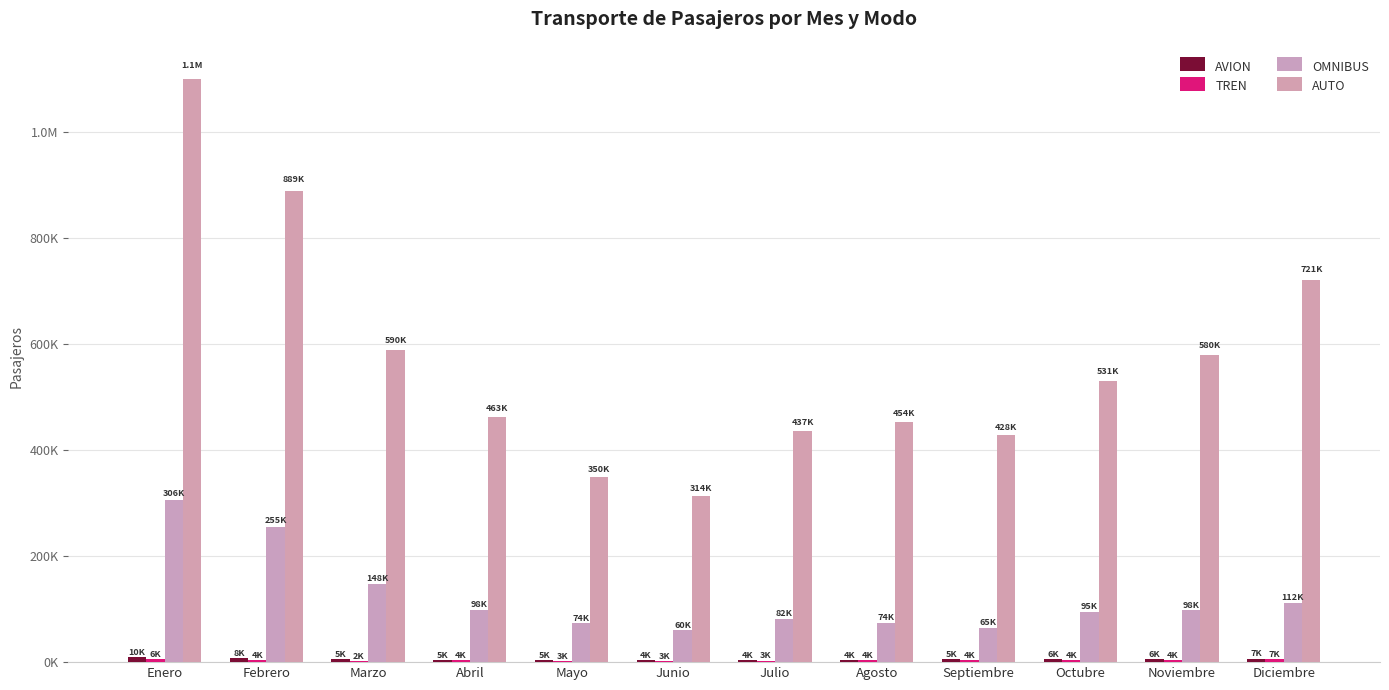

Does the chart contain stacked bars?

No